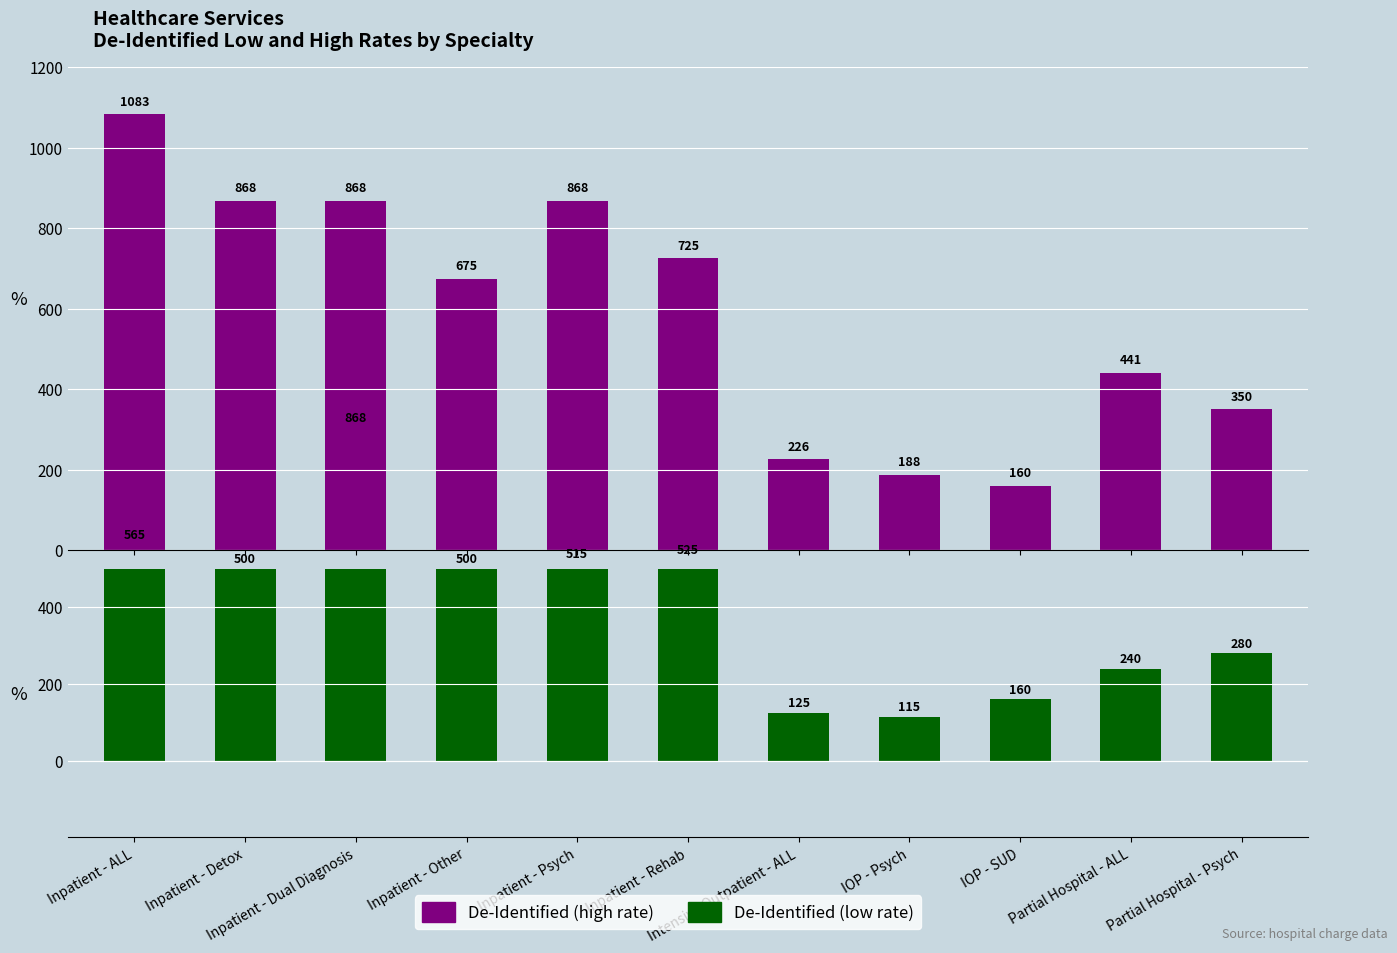

At which category is the sum across all series the highest?

Inpatient - Dual Diagnosis